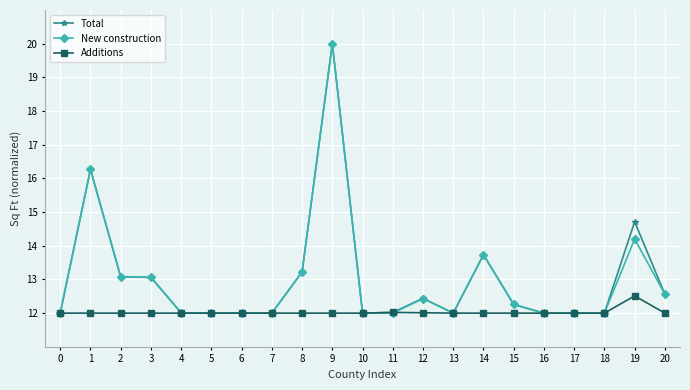

Reading right to left, list all the values displayed in this chart.

Total: 12.6	14.7	12.0	12.0	12.0	12.3	13.7	12.0	12.4	12.0	12.0	20.0	13.2	12.0	12.0	12.0	12.0	13.1	13.1	16.3	12.0
New construction: 12.6	14.2	12.0	12.0	12.0	12.3	13.7	12.0	12.4	12.0	12.0	20.0	13.2	12.0	12.0	12.0	12.0	13.1	13.1	16.3	12.0
Additions: 12.0	12.5	12.0	12.0	12.0	12.0	12.0	12.0	12.0	12.0	12.0	12.0	12.0	12.0	12.0	12.0	12.0	12.0	12.0	12.0	12.0